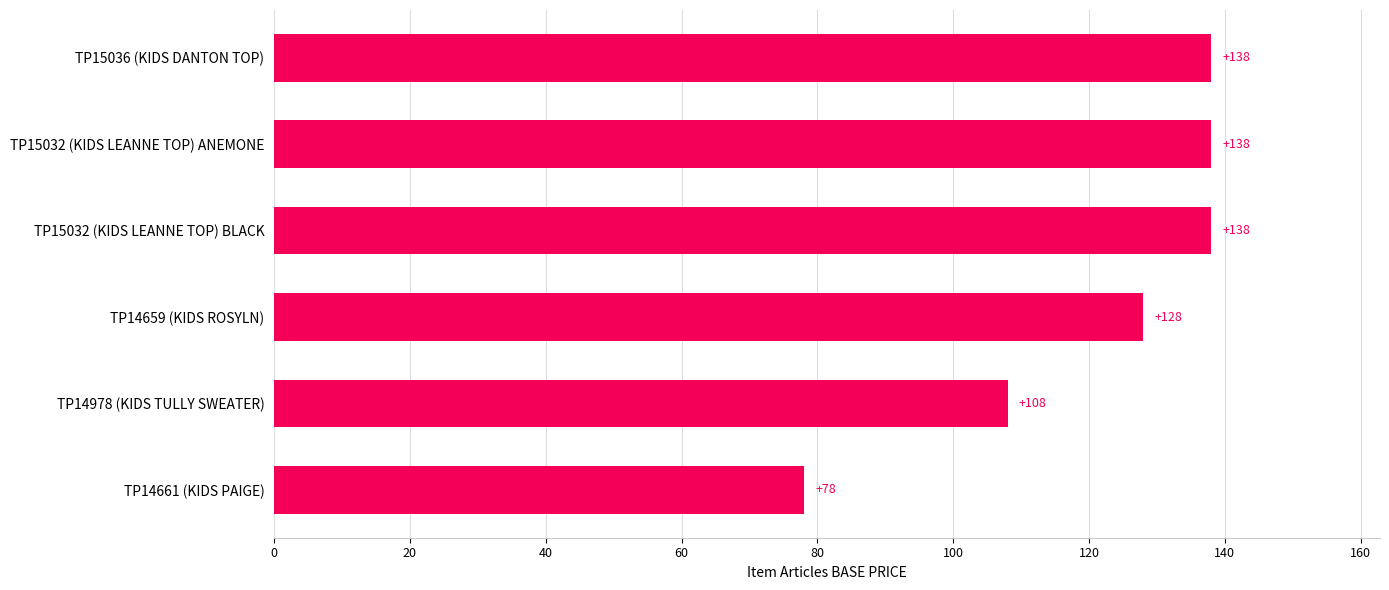

The value at TP14659 (KIDS ROSYLN) is 69. True or false?

False